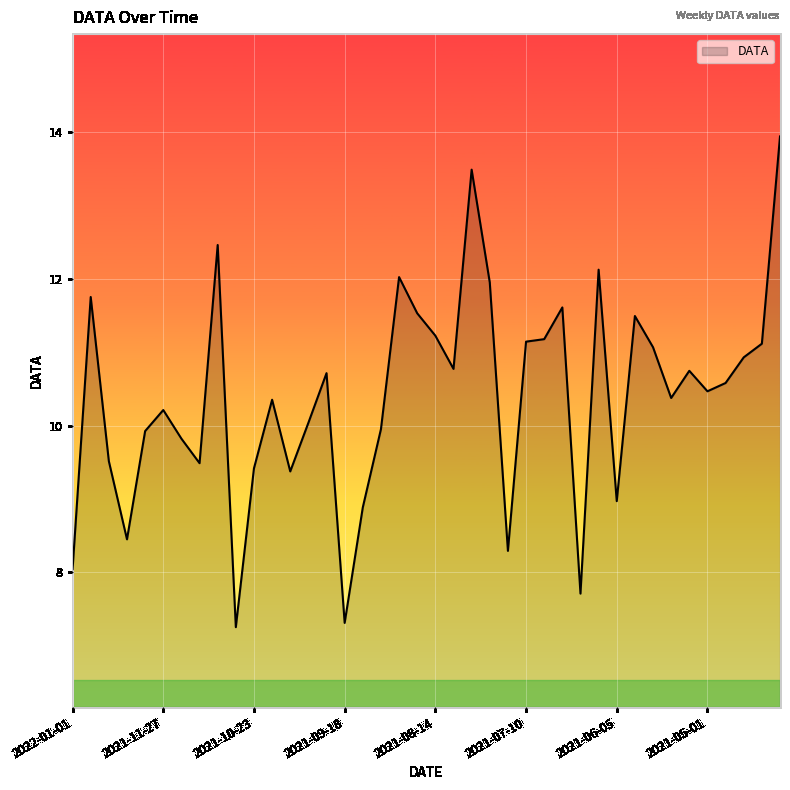

What is the smallest value displayed?

7.3